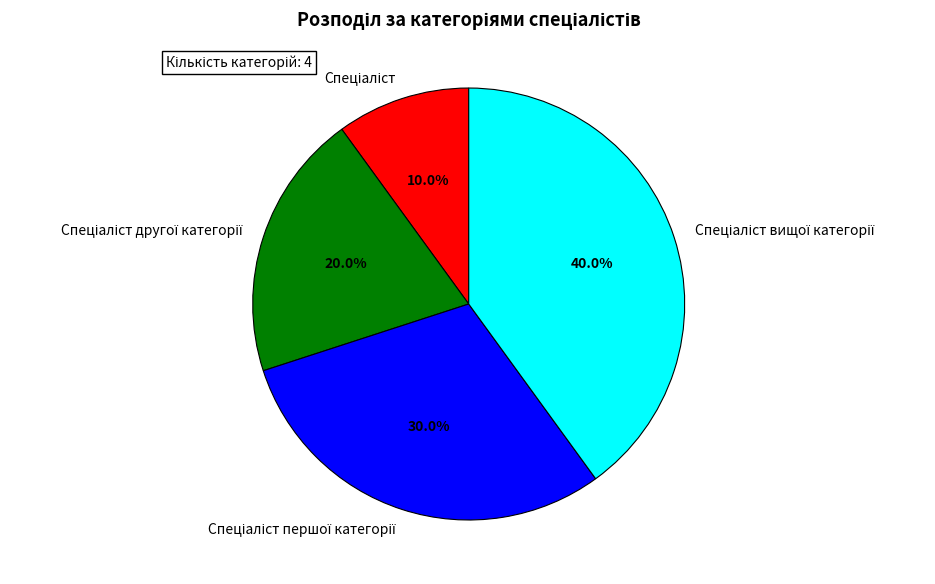

Is there any slice that represents more than half of the pie?

No